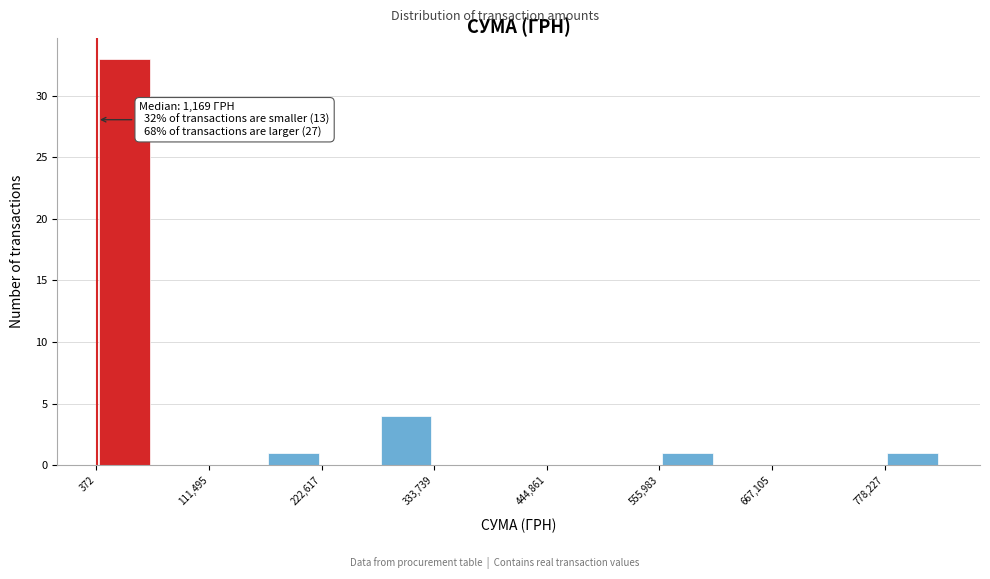

Read against the x-axis, roughly where is the centre of the tallest bar?

20000